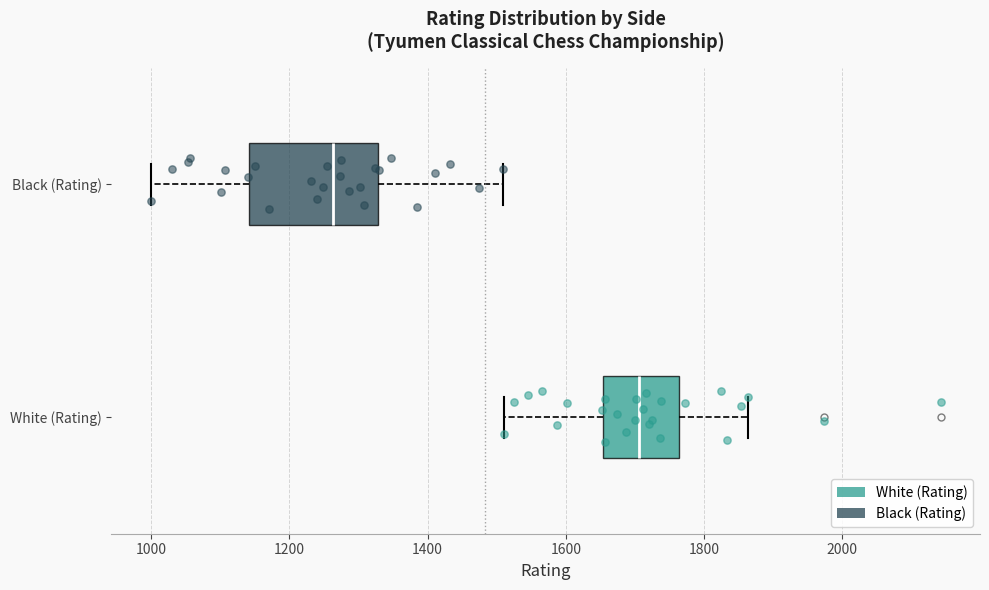

Comparing the boxes themselves (not the whiskers), which one is the widest?

Black (Rating)